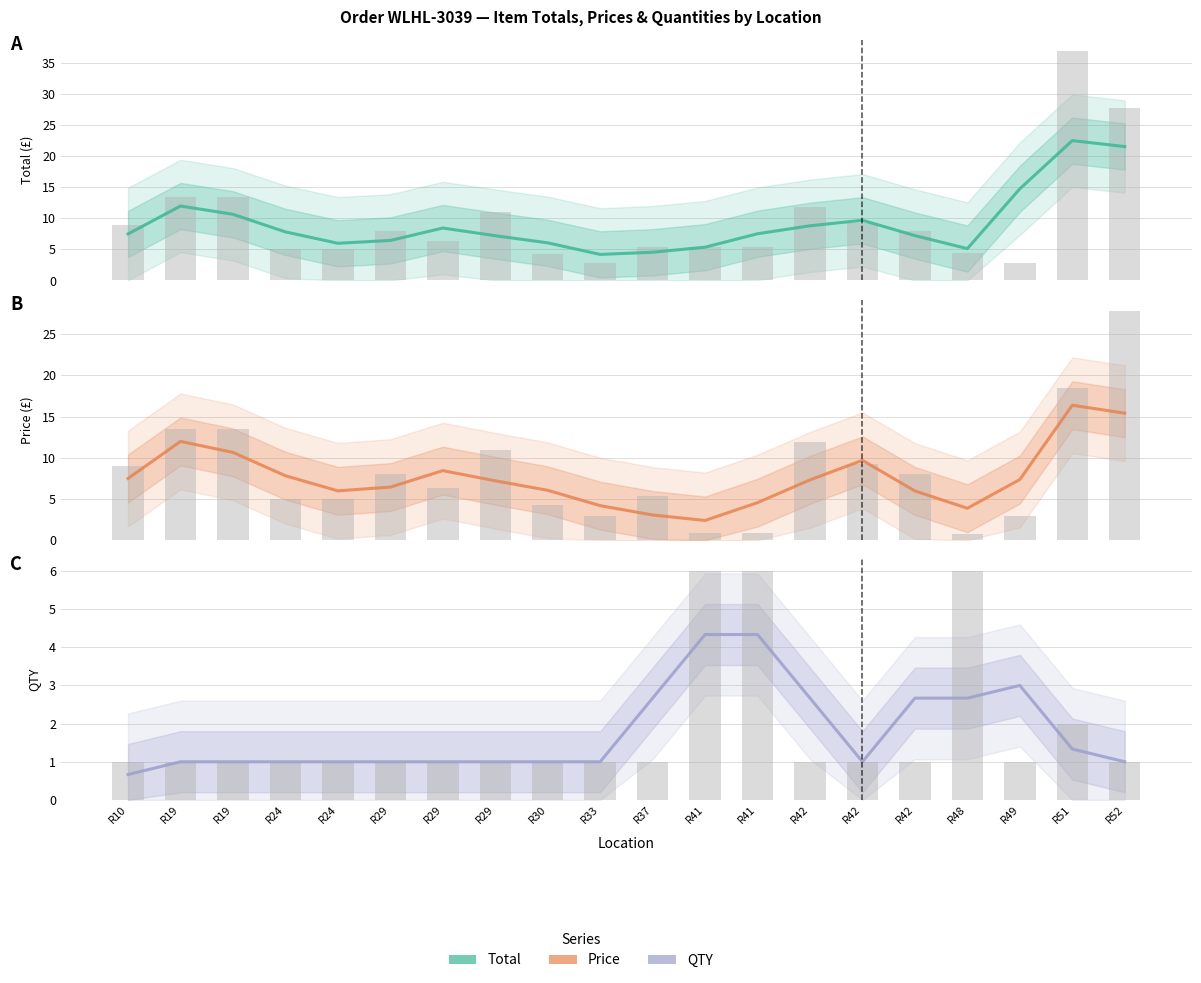

What is the total value across all series at R10?

34.6